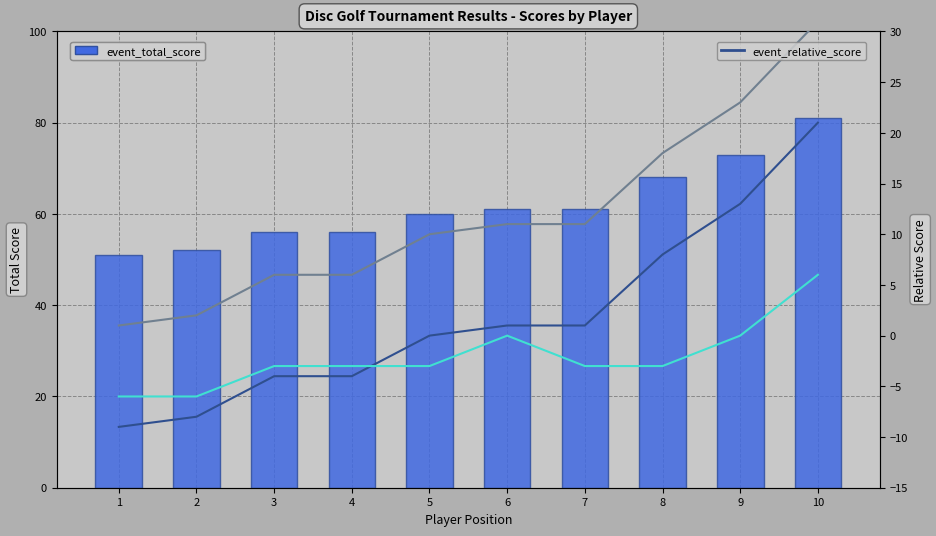

What is the total value across all series at 4?

55